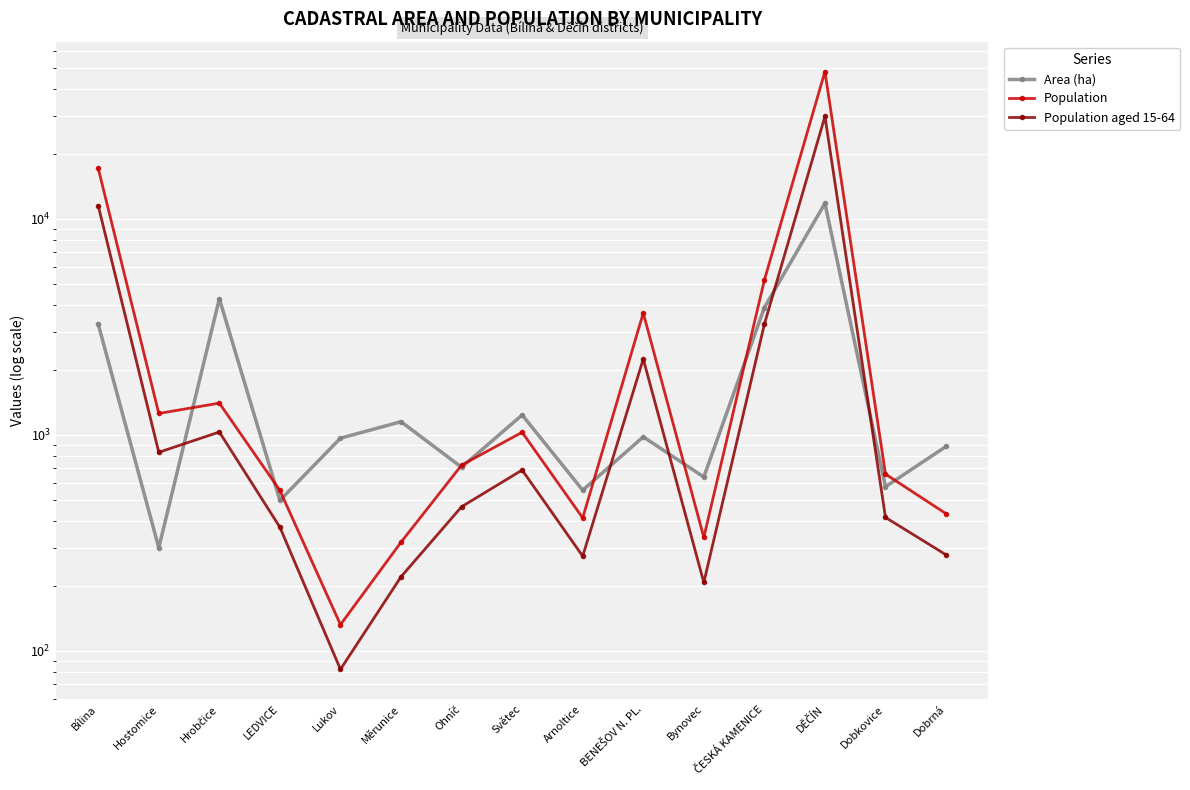

Is the value of Population at Hostomice greater than the value of Area (ha) at Hostomice?

Yes